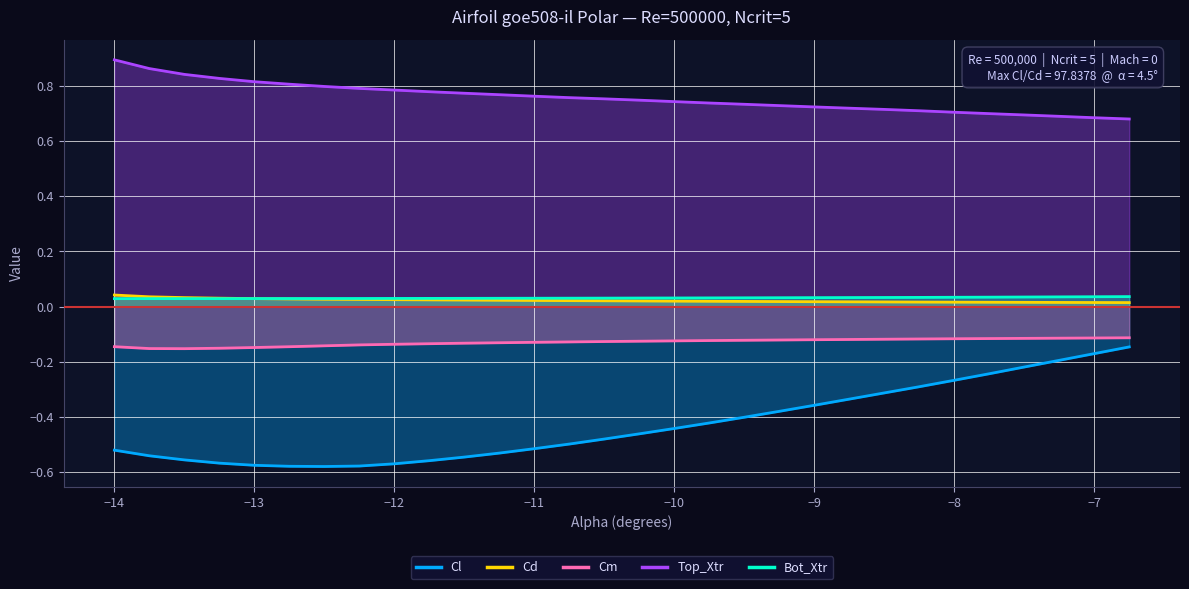

How many categories are shown in the chart?

30